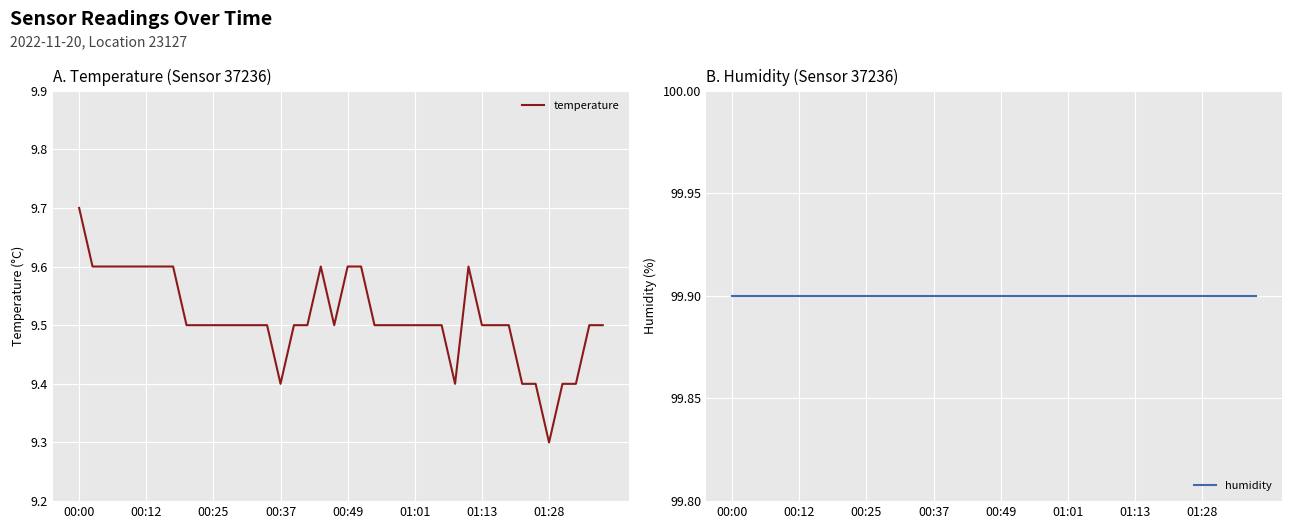

In temperature, how many points are higher than both neighbors (excluding endpoints)?

2